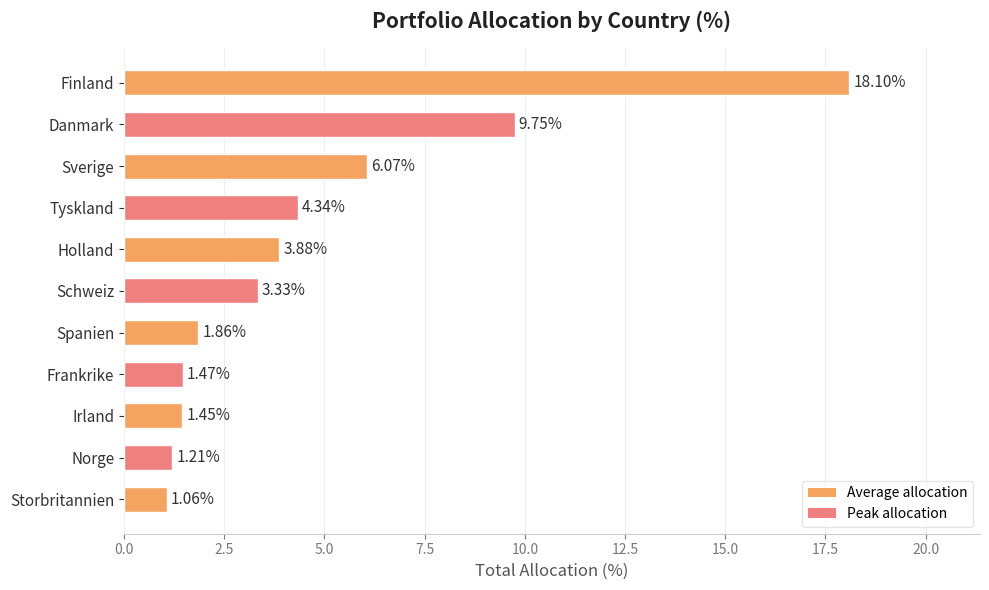

Approximately how many times larger is the value at Tyskland compared to Frankrike?

3.0